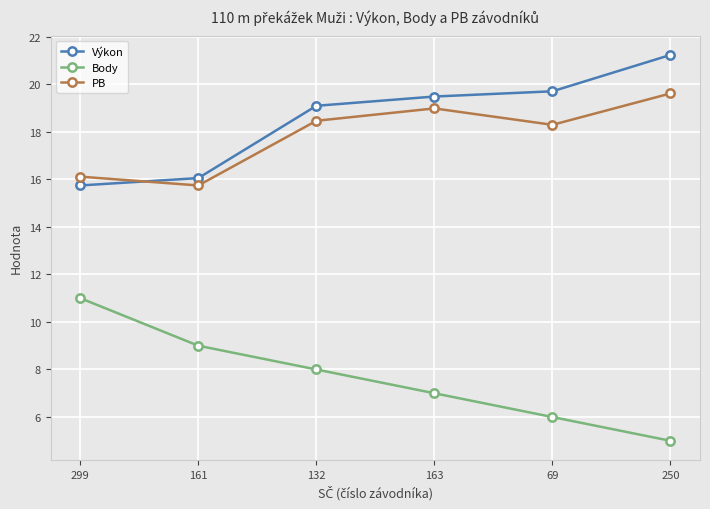

Which series has the largest total across all categories?

Výkon